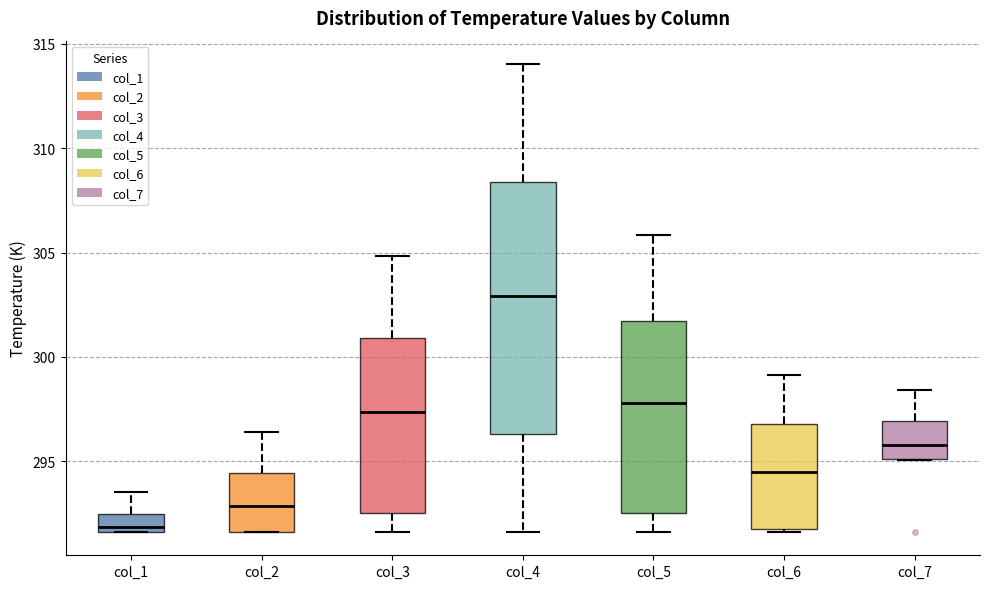

Reading left to right, read every box against the y-axis: the position of its median line, the range the box covers, and the ends of its whiskers. The values are not printed on the chart, so give them approximately, as read against the axis.

col_1: median 292.0, box 291.5 to 292.5, whiskers 291.5 to 293.5
col_2: median 293.0, box 291.5 to 294.5, whiskers 291.5 to 296.5
col_3: median 297.5, box 292.5 to 301.0, whiskers 291.5 to 305.0
col_4: median 303.0, box 296.5 to 308.5, whiskers 291.5 to 314.0
col_5: median 298.0, box 292.5 to 301.5, whiskers 291.5 to 306.0
col_6: median 294.5, box 292.0 to 297.0, whiskers 291.5 to 299.0
col_7: median 296.0, box 295.0 to 297.0, whiskers 295.0 to 298.5